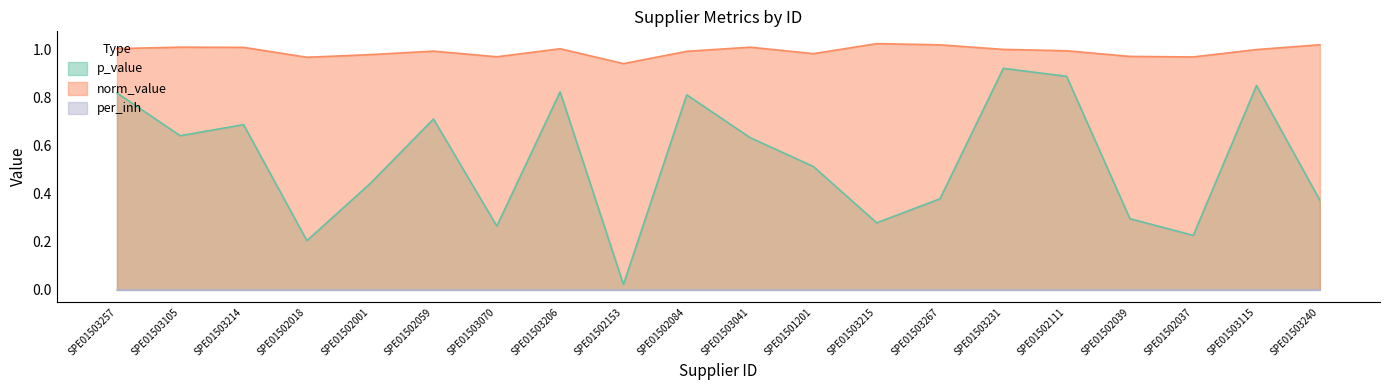

How many data points in norm_value are above 1?

10